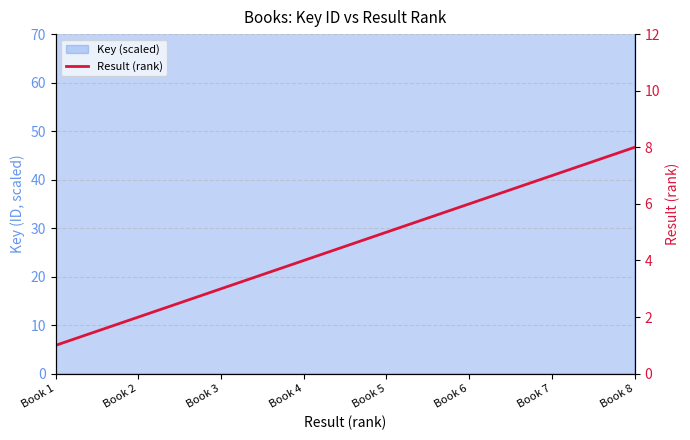

What is the difference between the values at Book 5 and Book 8?

3